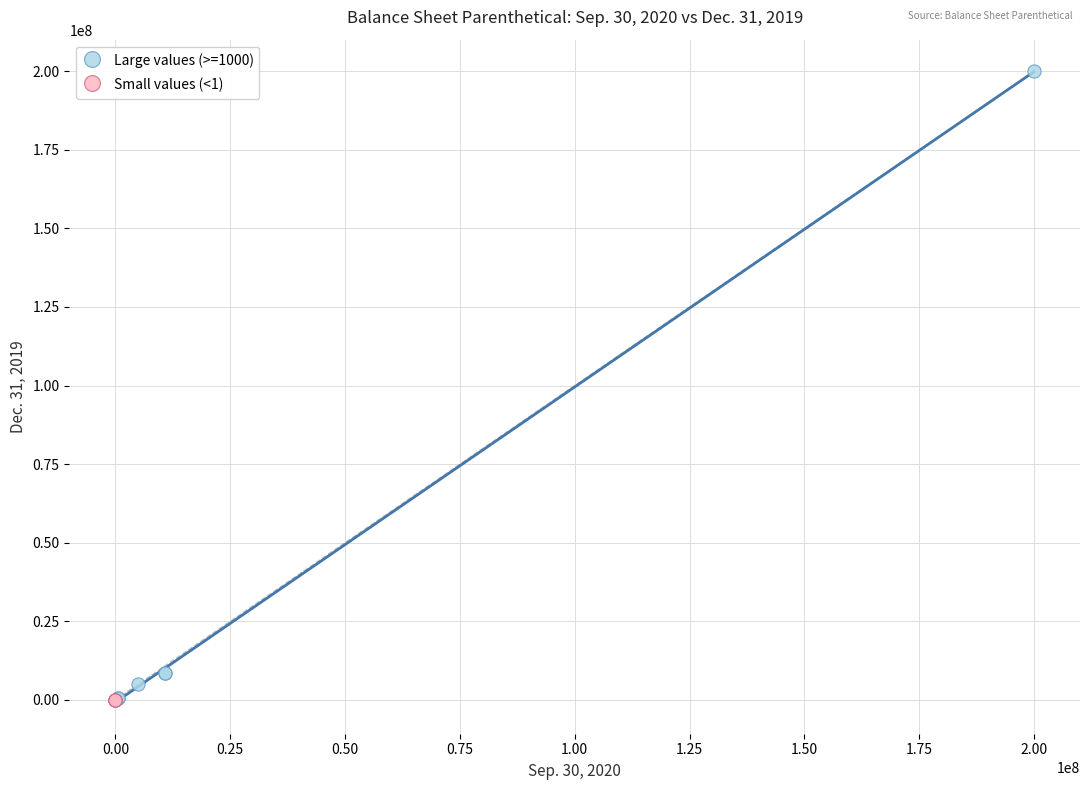

Which series reaches the maximum Y coordinate?

Large values (>=1000)